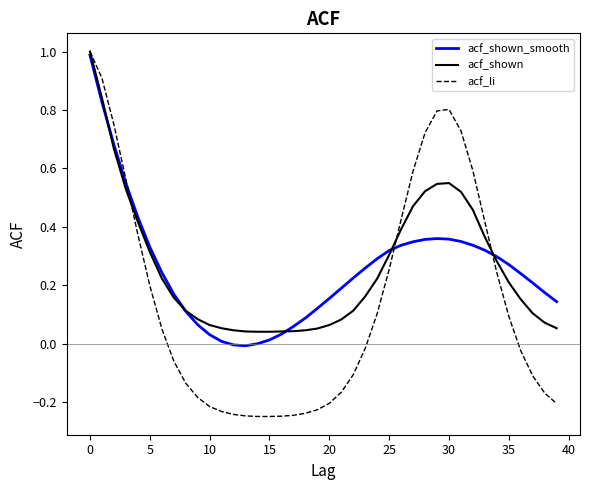

What are all the series names shown in the legend?

acf_shown_smooth, acf_shown, acf_li